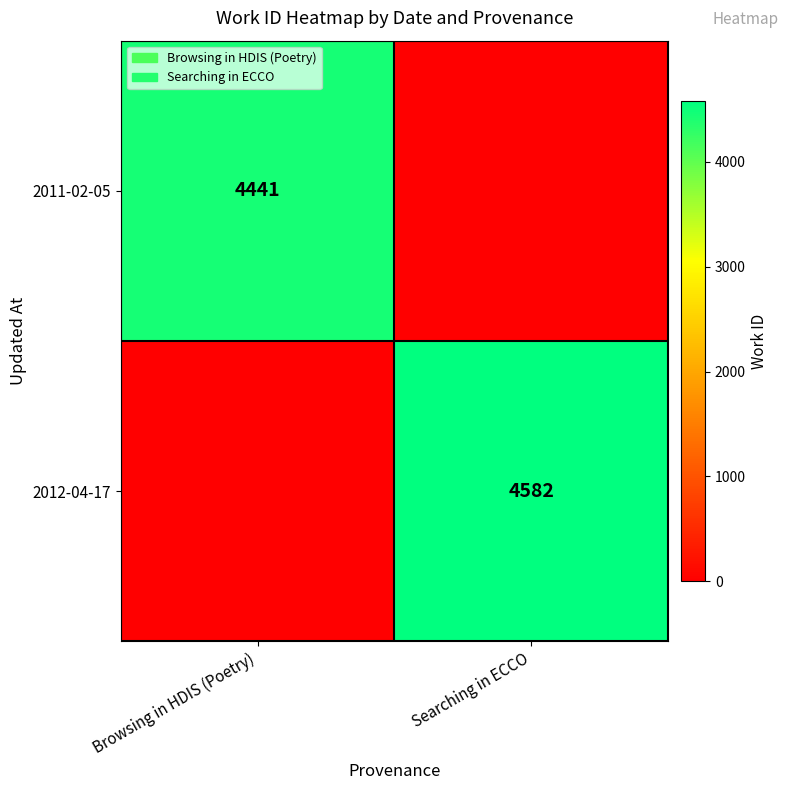

What is the total value across all series at Browsing in HDIS (Poetry)?

4441